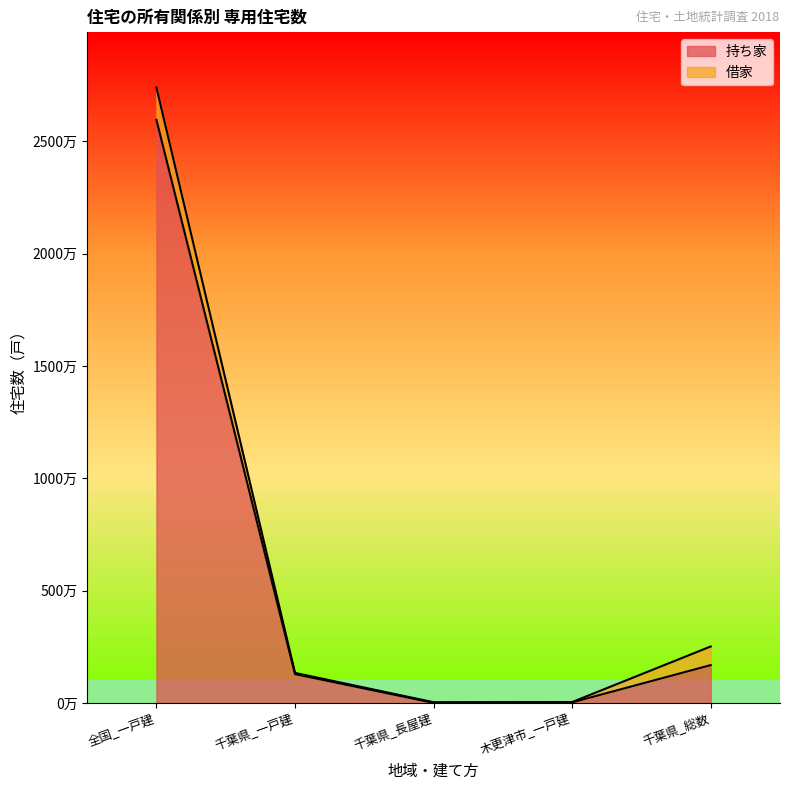

Reading left to right, list all the values displayed in this chart.

25947900	1292900	13200	36200	1693600